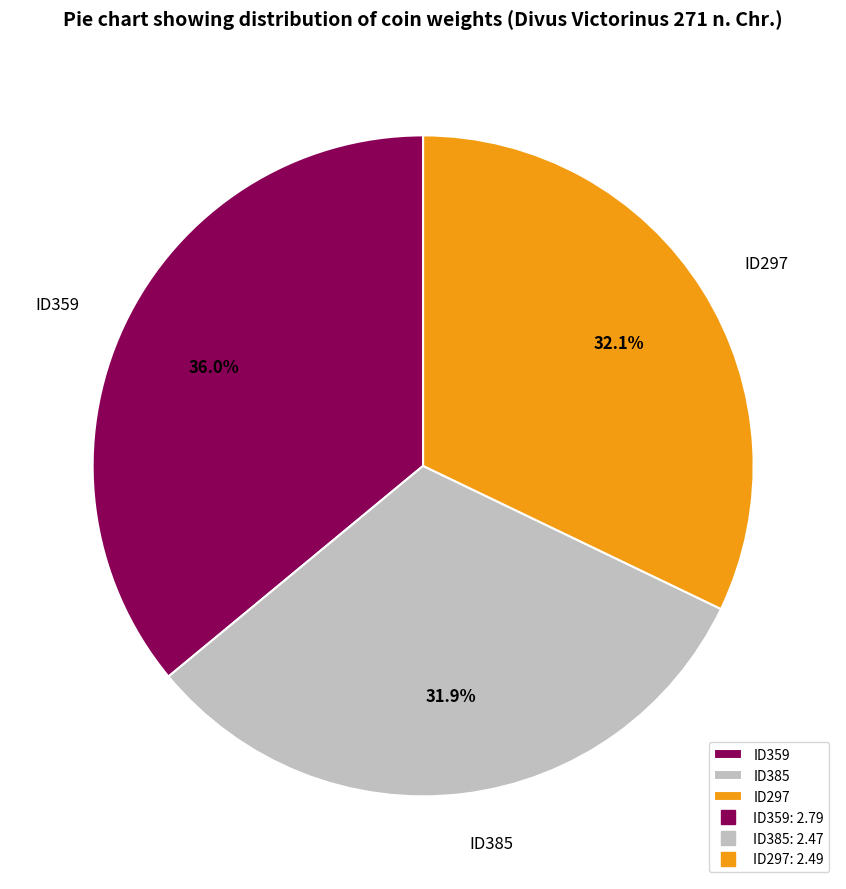

How many segments does this pie chart have?

3